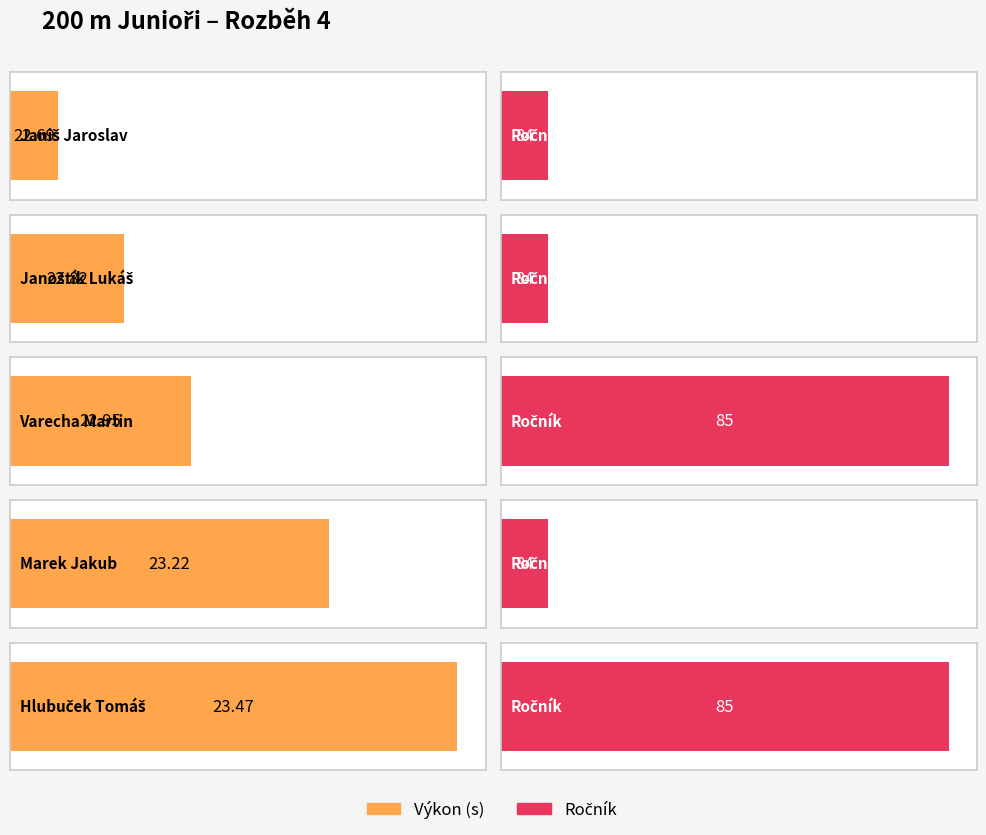

Reading right to left, what are all the values shown in this chart?

Výkon: Hlubuček Tomáš=23.5	Marek Jakub=23.2	Varecha Martin=22.9	Janoštík Lukáš=22.8	Janiš Jaroslav=22.7
Ročník: Hlubuček Tomáš=85.0	Marek Jakub=84.0	Varecha Martin=85.0	Janoštík Lukáš=84.0	Janiš Jaroslav=84.0